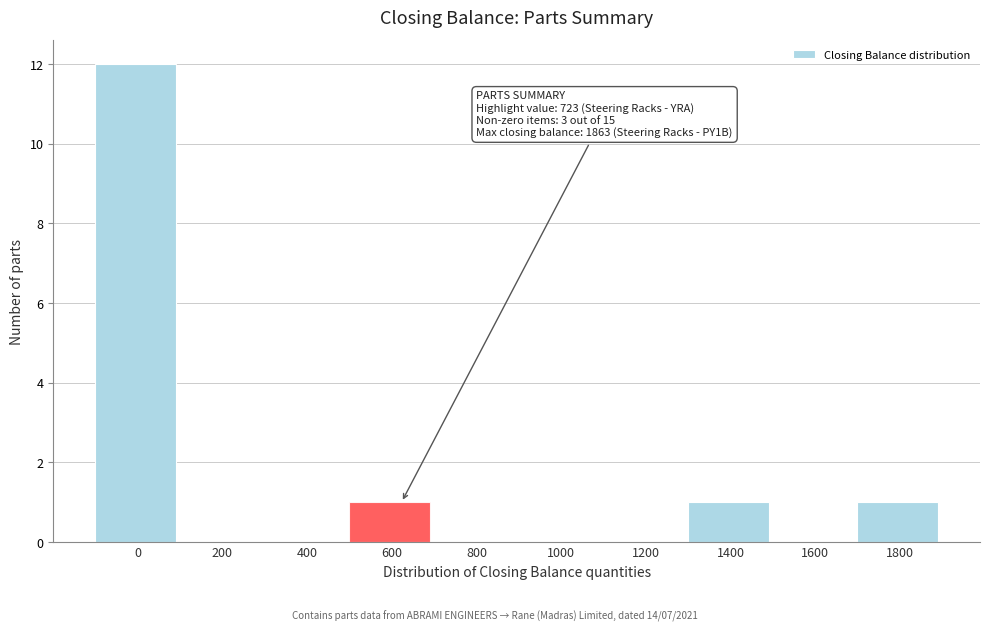

Reading left to right, list all the values displayed in this chart.

0=12	200=0	400=0	600=1	800=0	1000=0	1200=0	1400=1	1600=0	1800=1